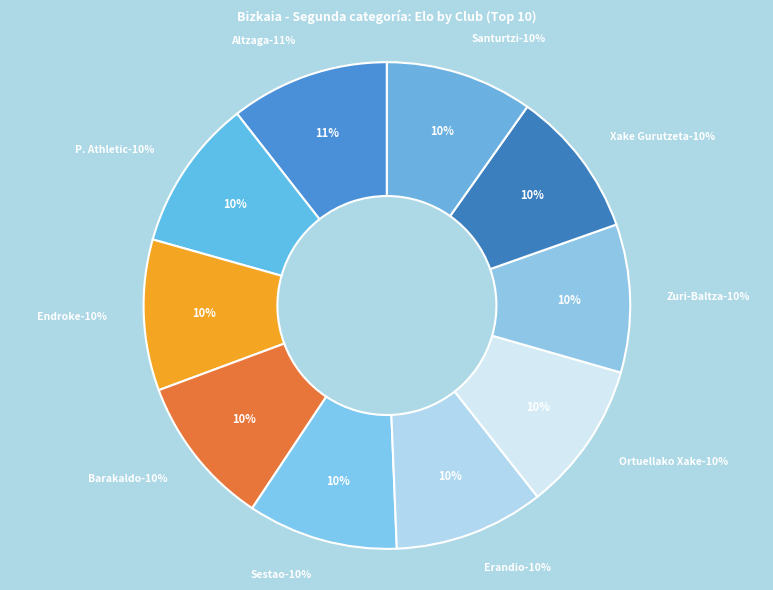

Rank the categories by value from highest to lowest.

Altzaga, P. Athletic, Endroke, Barakaldo, Sestao, Erandio, Ortuellako Xake, Zuri-Baltza, Xake Gurutzeta, Santurtzi